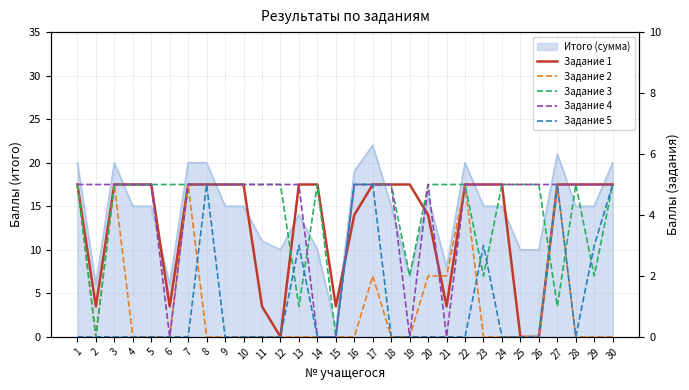

Rank the series by their maximum value, from highest to lowest.

Задание 1, Задание 2, Задание 3, Задание 4, Задание 5